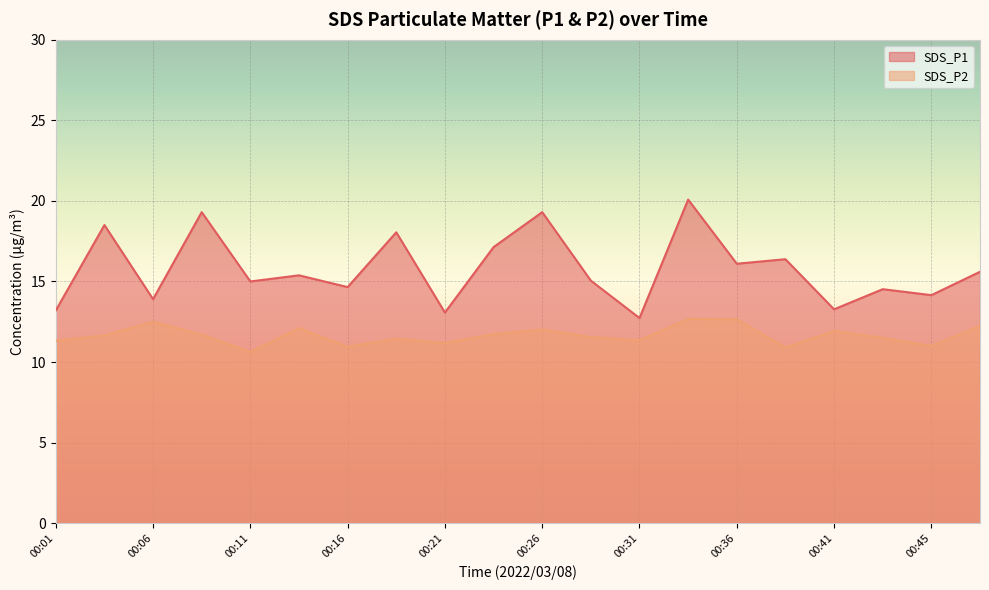

Which label corresponds to the largest value in the chart?

00:33